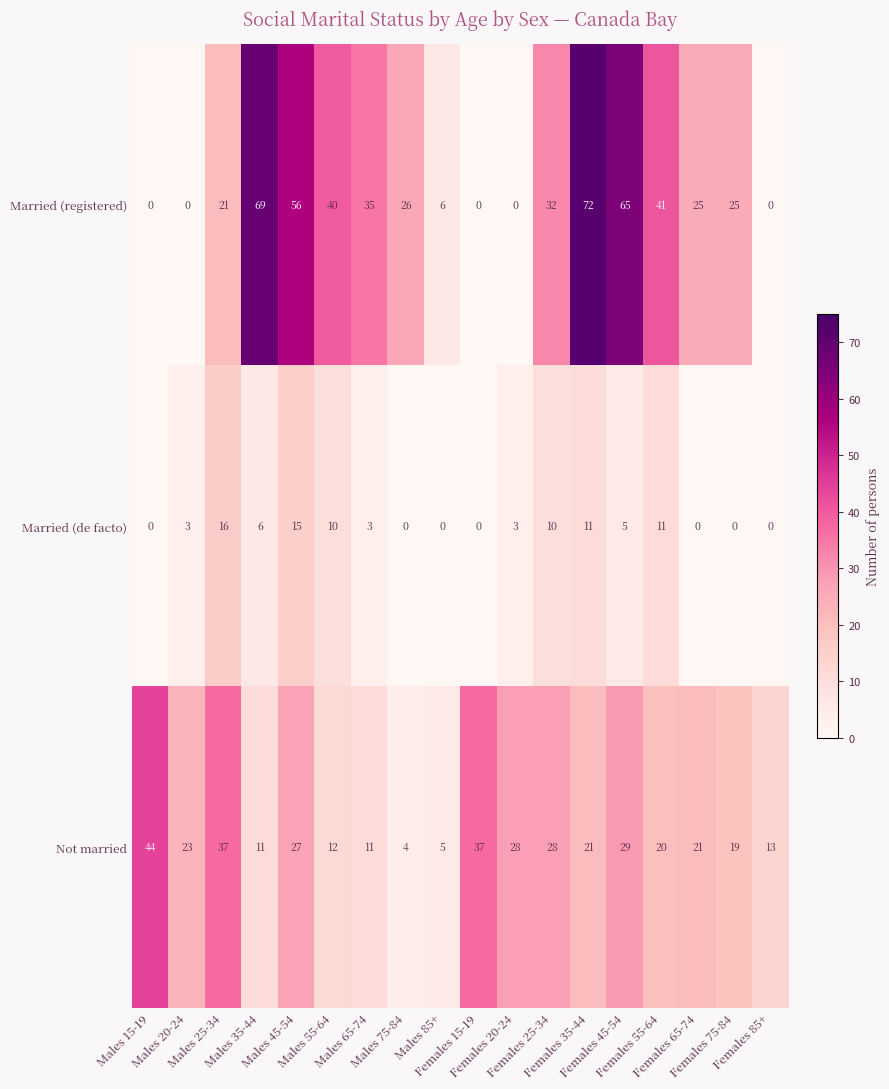

Which series has the widest spread of values?

Married (registered)